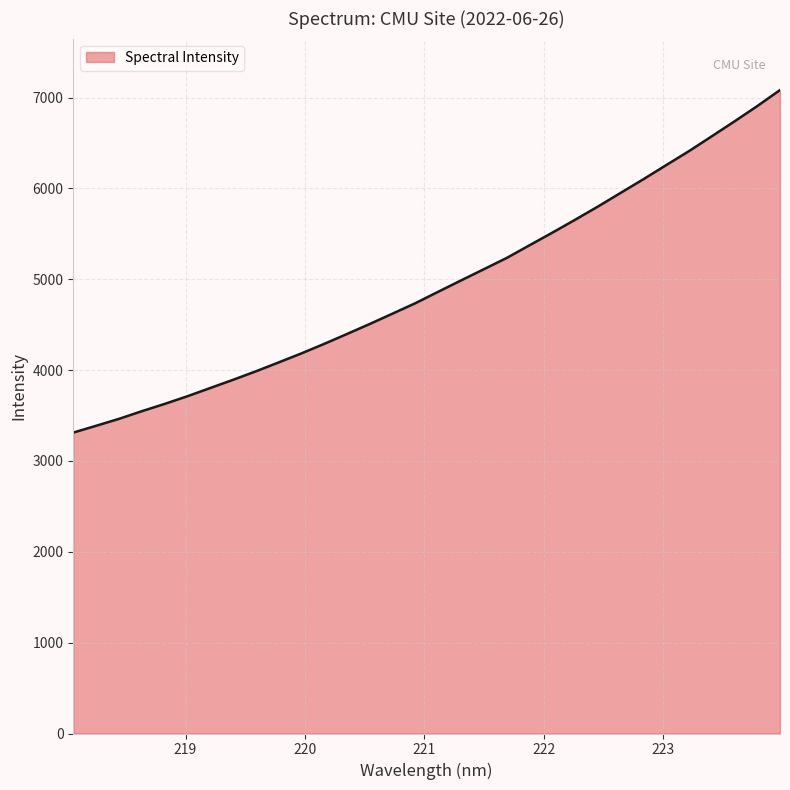

True or false: the data has more than 0 interior local peaks.

False